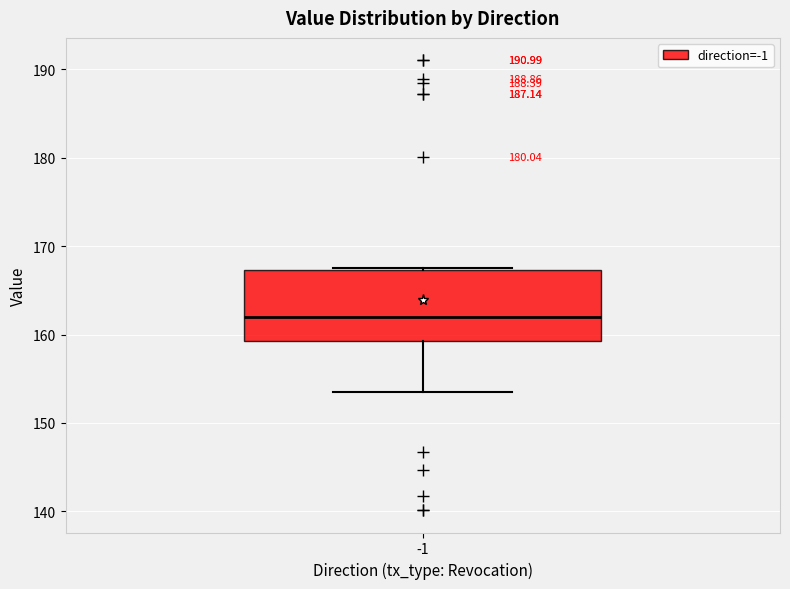

Where is the lower edge of the box at x = -1 on the y-axis? The values are not printed on the chart, so give them approximately, as read against the axis.

159